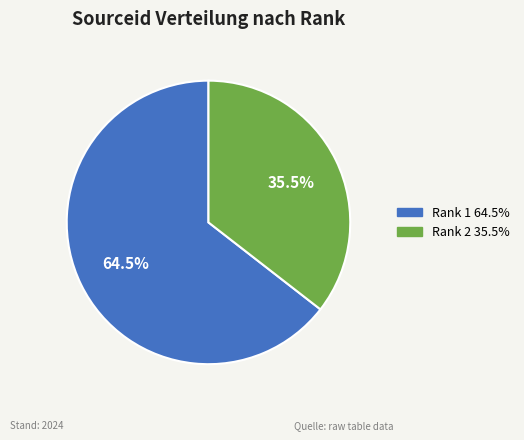

Is there any slice that represents more than half of the pie?

Yes